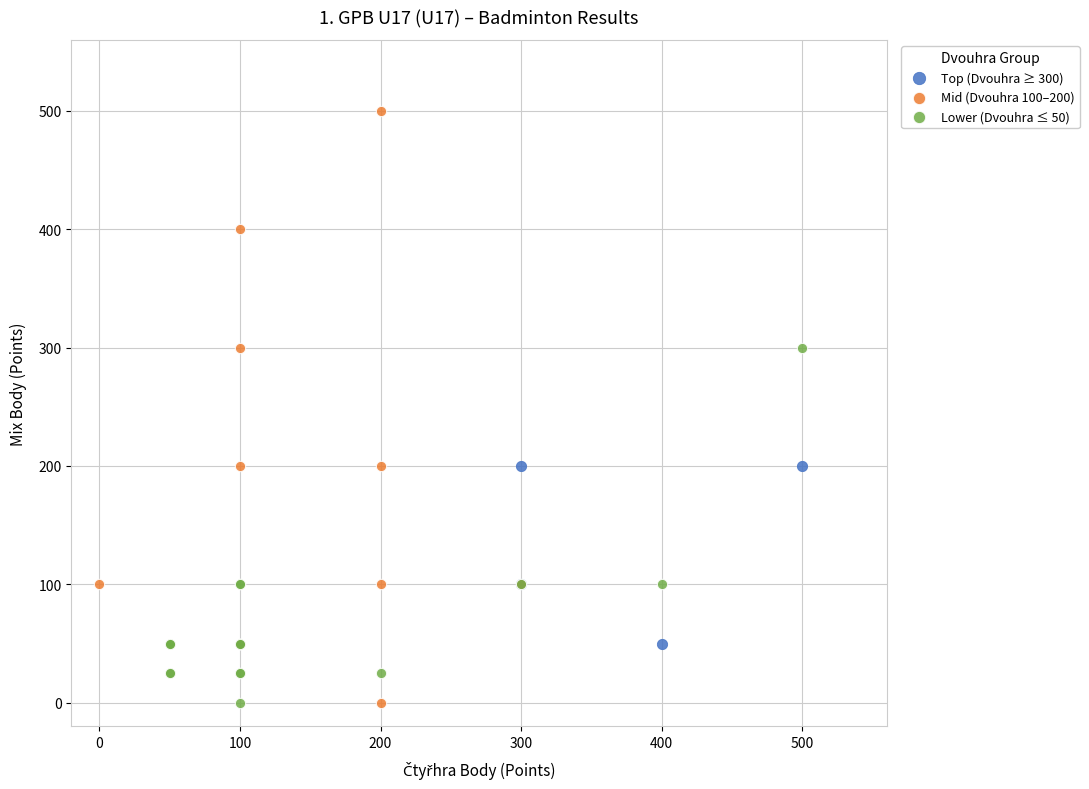

Which series reaches the maximum Y coordinate?

Mid (Dvouhra 100–200)